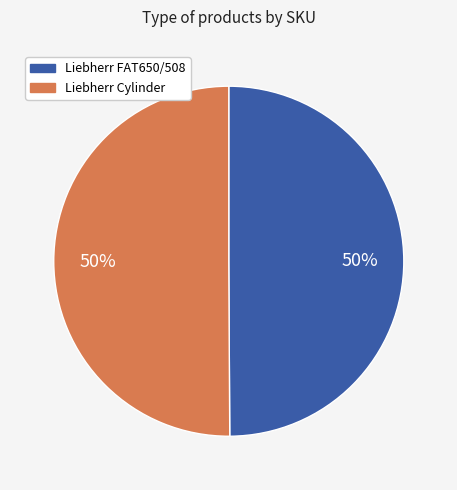

True or false: Liebherr FAT650/508 accounts for 59% of the total.

False